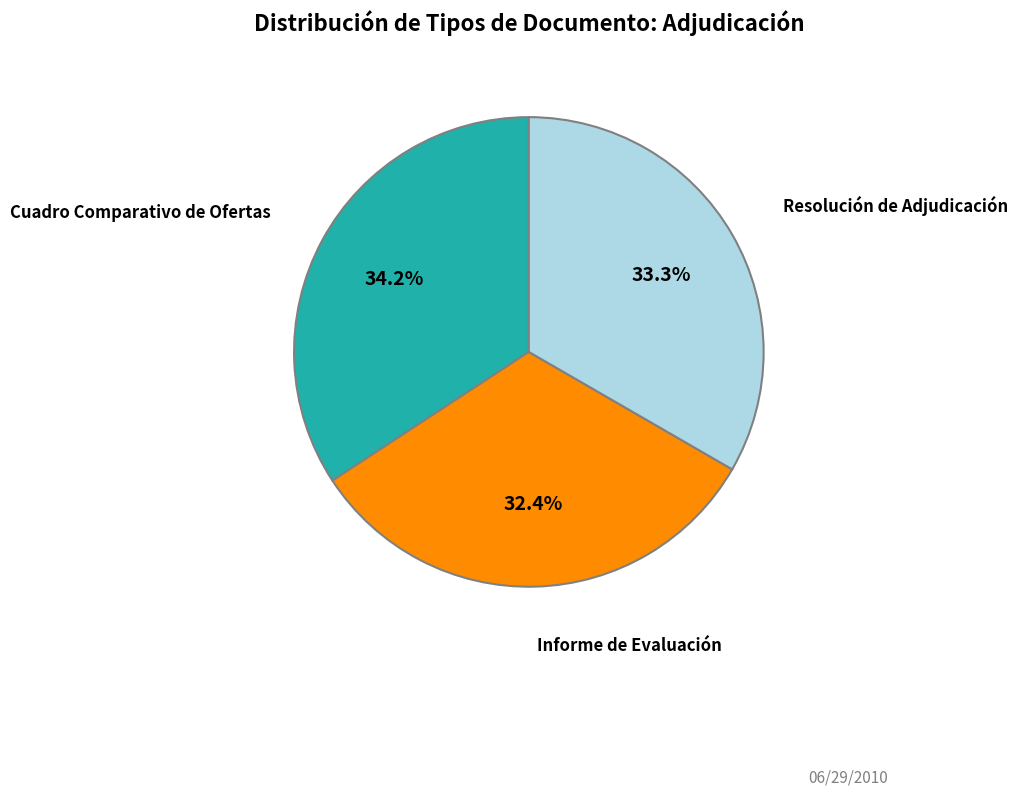

Is there any slice that represents more than half of the pie?

No